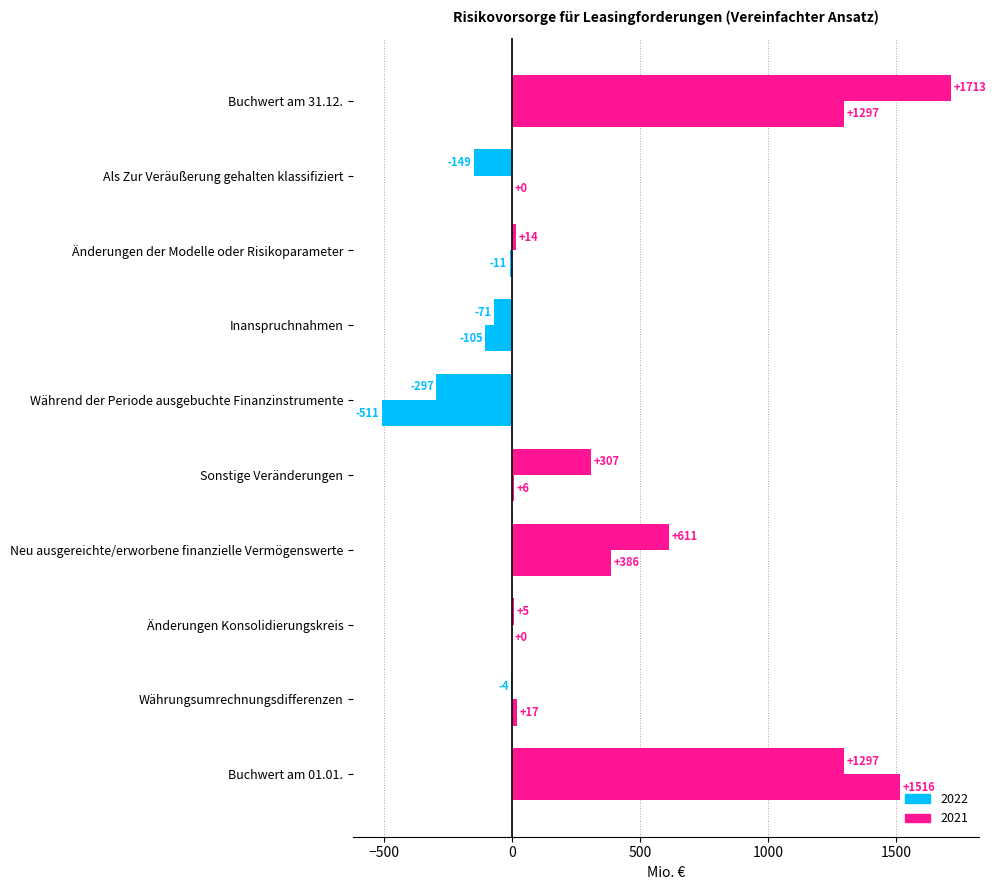

Which series has the widest spread of values?

2021